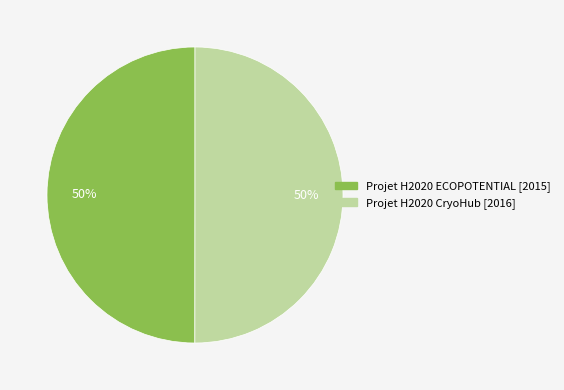

To the nearest percent, what percentage of the pie is Projet H2020 CryoHub?

50%